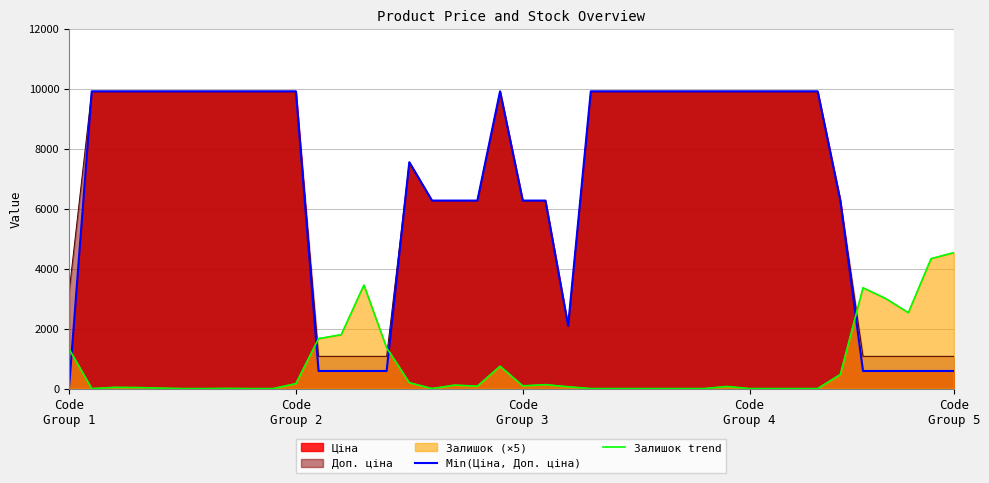

How many values in the Залишок trend series exceed 60?

19